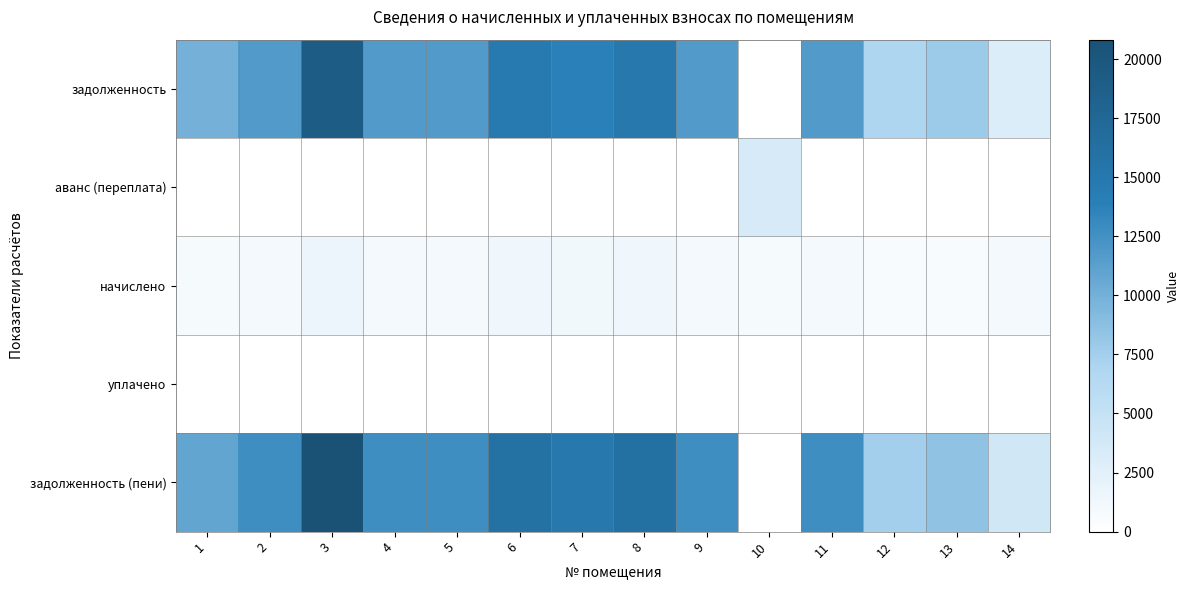

Between 7 and 3, which is larger?

3